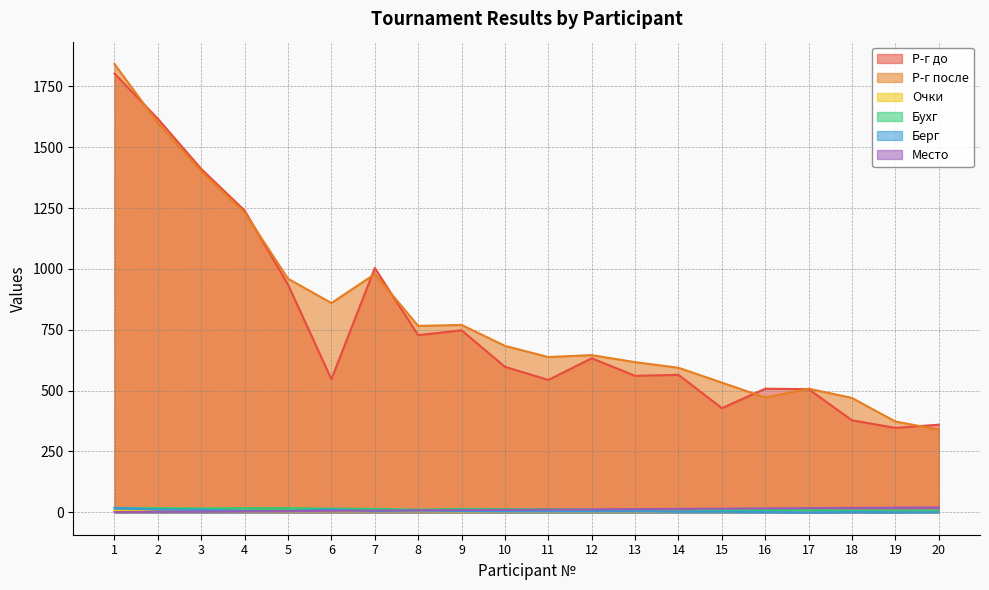

At which category does Берг reach its first local valley?

7